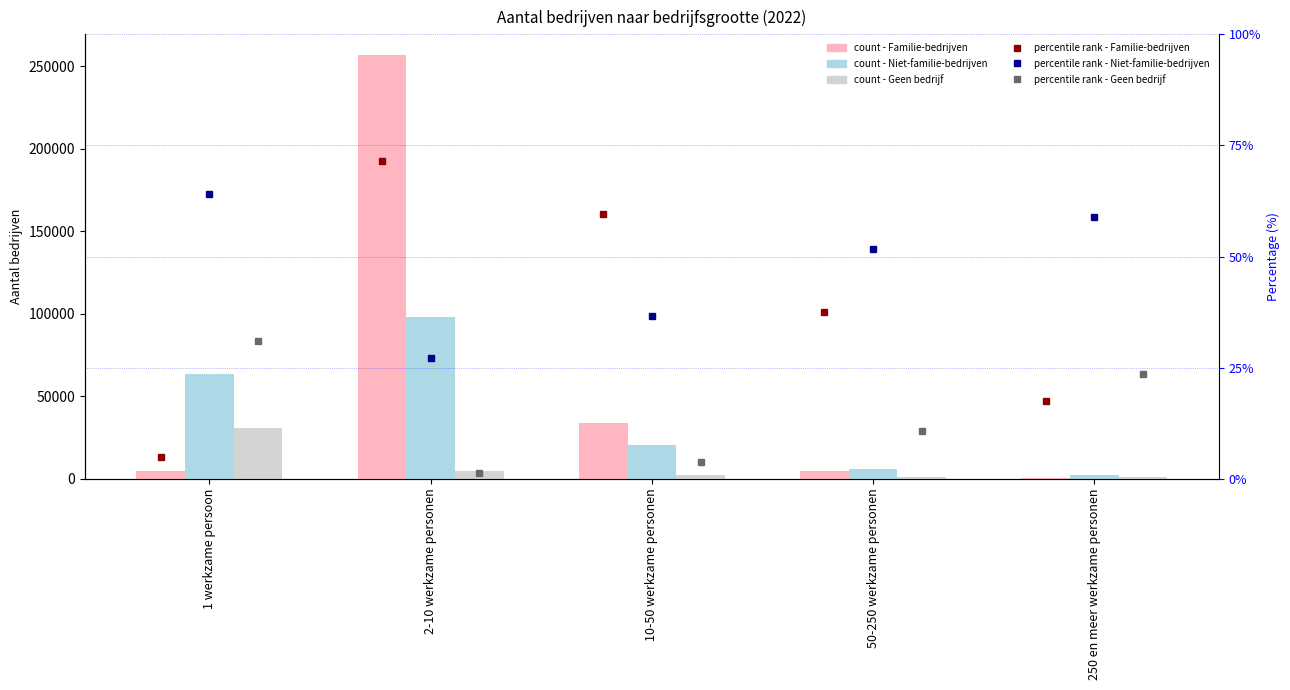

Are the bars horizontal?

No